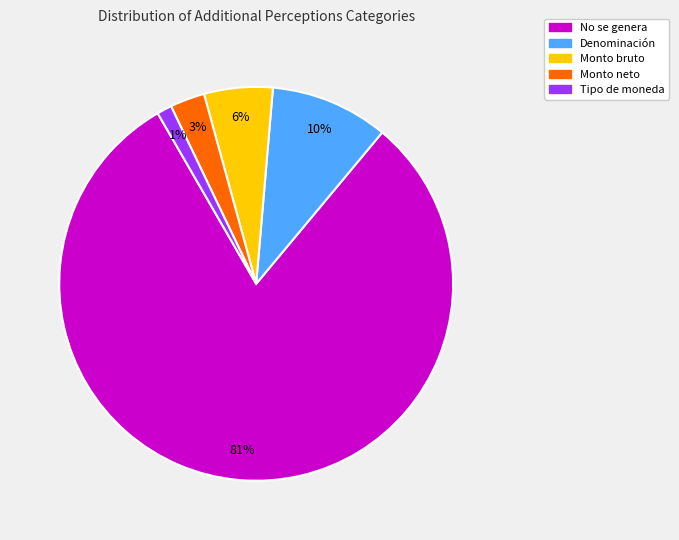

To the nearest percent, what is the average slice percentage?

20%